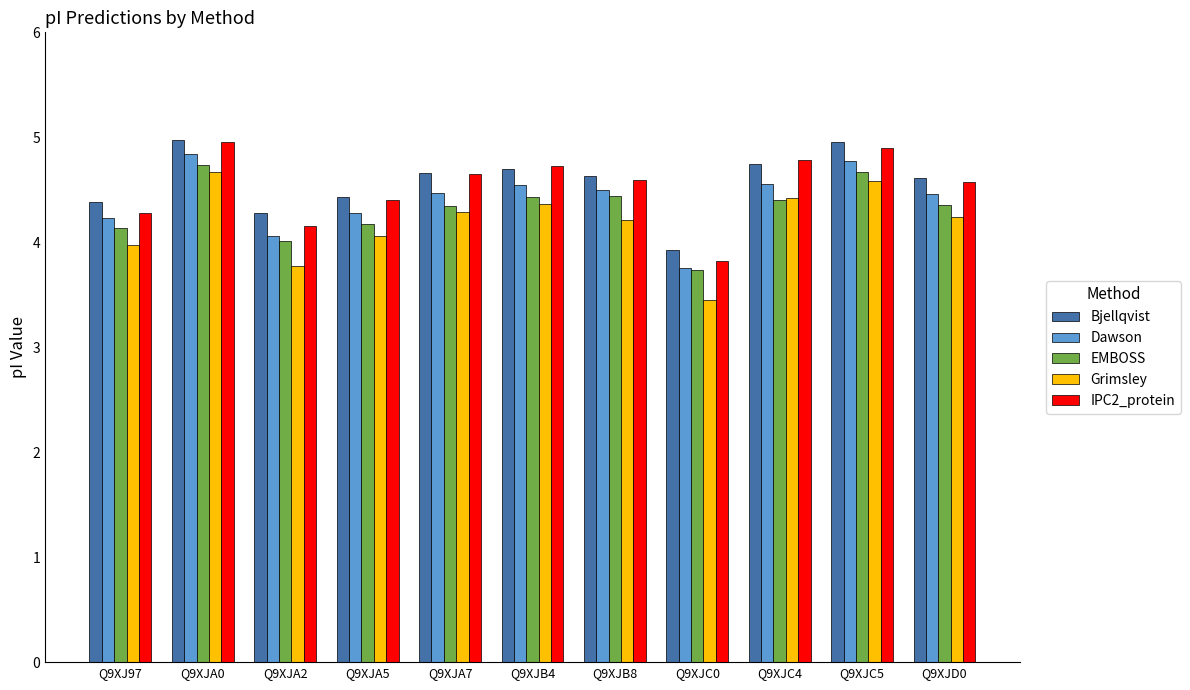

What is the total value across all series at Q9XJ97?

21.0